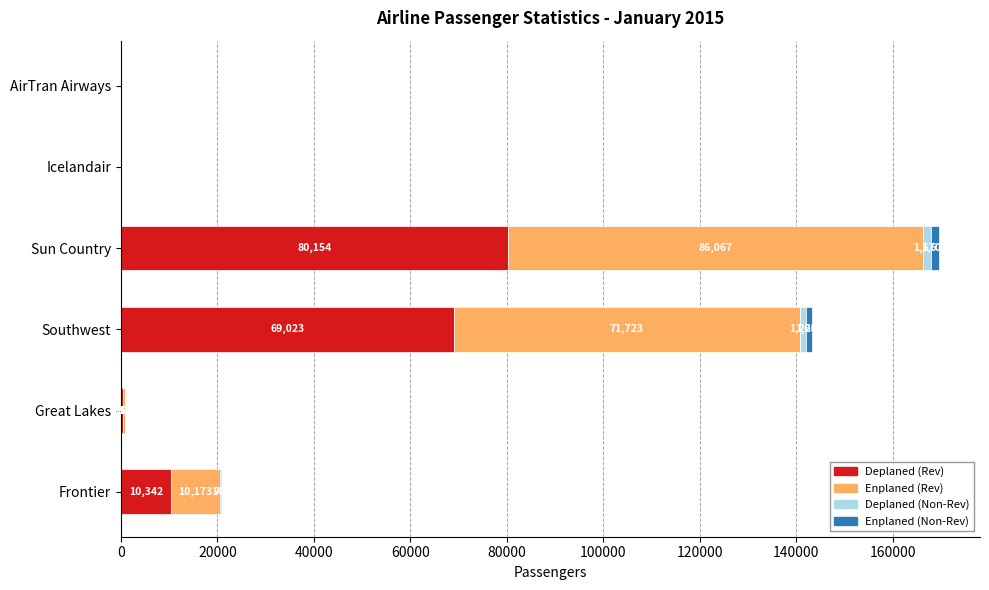

Is it true that Deplaned (Rev) equals 0 at Icelandair?

True